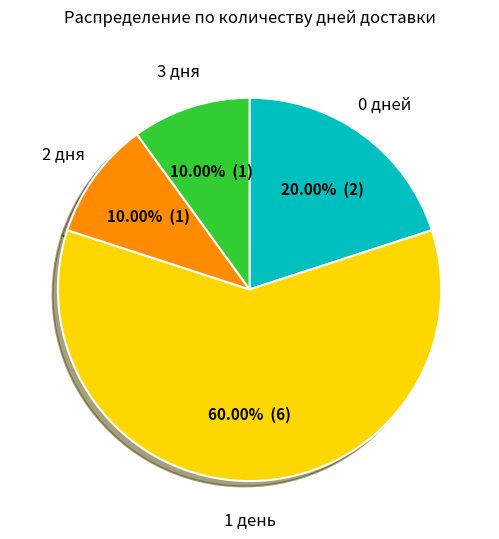

Is there any slice that represents more than half of the pie?

Yes